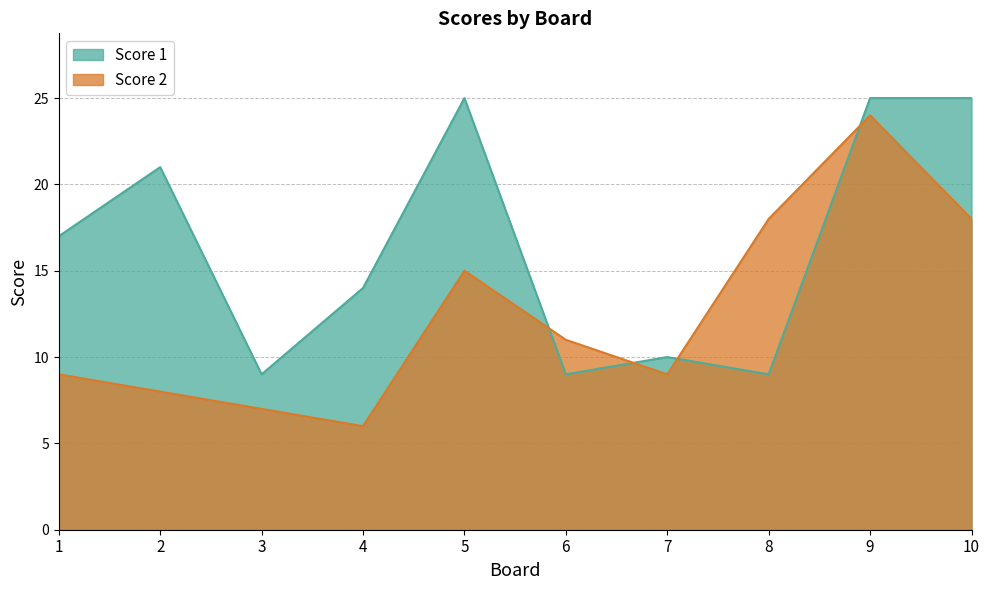

At which category is the sum across all series the highest?

9